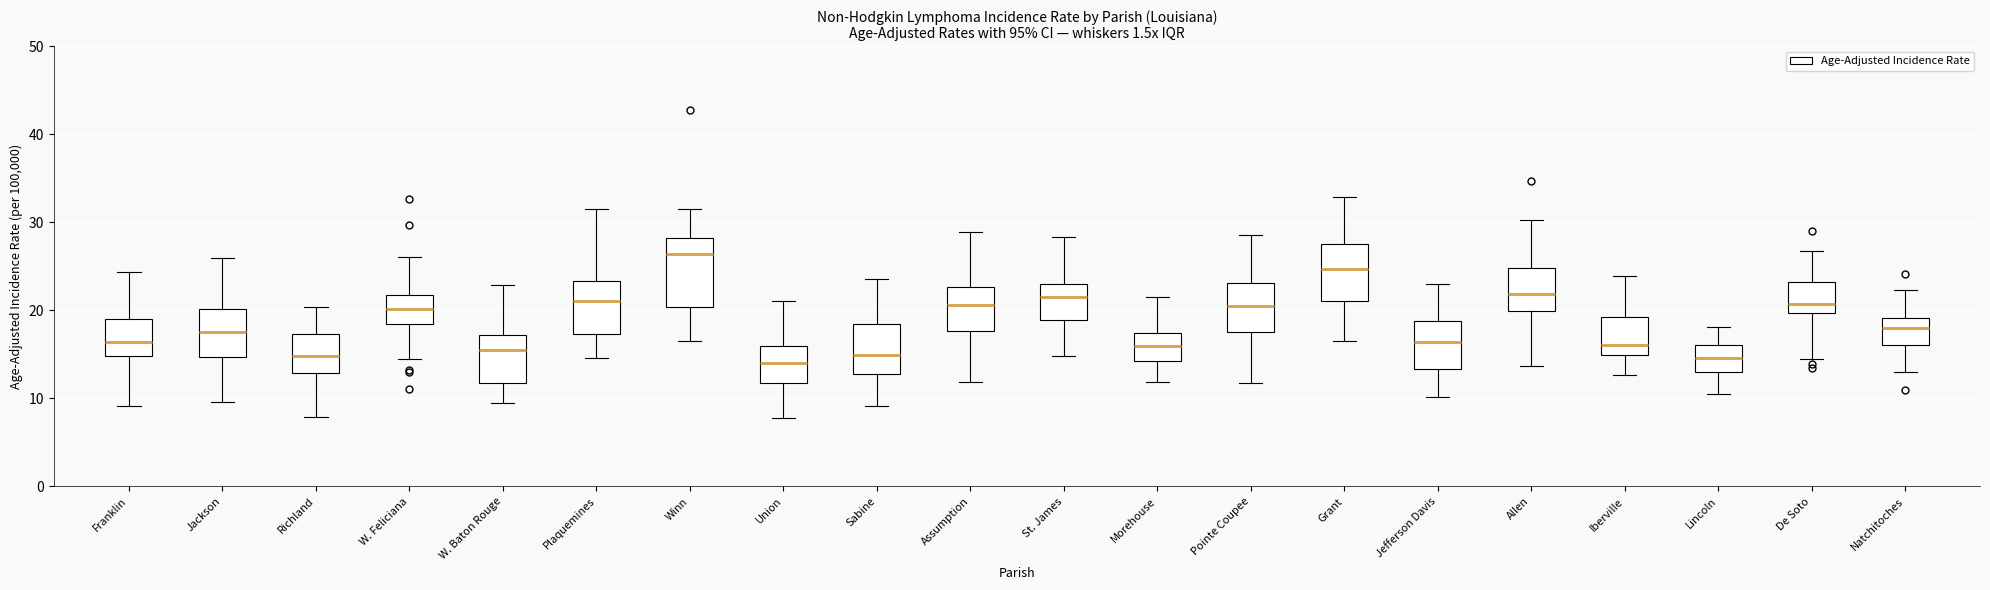

Reading left to right, read every box against the y-axis: the position of its median line, the range the box covers, and the ends of its whiskers. The values are not printed on the chart, so give them approximately, as read against the axis.

Franklin: median 16, box 15 to 19, whiskers 9 to 24
Jackson: median 18, box 15 to 20, whiskers 10 to 26
Richland: median 15, box 13 to 17, whiskers 8 to 20
W. Feliciana: median 20, box 18 to 22, whiskers 14 to 26
W. Baton Rouge: median 15, box 12 to 17, whiskers 10 to 23
Plaquemines: median 21, box 17 to 23, whiskers 15 to 32
Winn: median 26, box 20 to 28, whiskers 17 to 32
Union: median 14, box 12 to 16, whiskers 8 to 21
Sabine: median 15, box 13 to 19, whiskers 9 to 24
Assumption: median 21, box 18 to 23, whiskers 12 to 29
St. James: median 22, box 19 to 23, whiskers 15 to 28
Morehouse: median 16, box 14 to 17, whiskers 12 to 21
Pointe Coupee: median 20, box 18 to 23, whiskers 12 to 29
Grant: median 25, box 21 to 28, whiskers 16 to 33
Jefferson Davis: median 16, box 13 to 19, whiskers 10 to 23
Allen: median 22, box 20 to 25, whiskers 14 to 30
Iberville: median 16, box 15 to 19, whiskers 13 to 24
Lincoln: median 15, box 13 to 16, whiskers 11 to 18
De Soto: median 21, box 20 to 23, whiskers 15 to 27
Natchitoches: median 18, box 16 to 19, whiskers 13 to 22